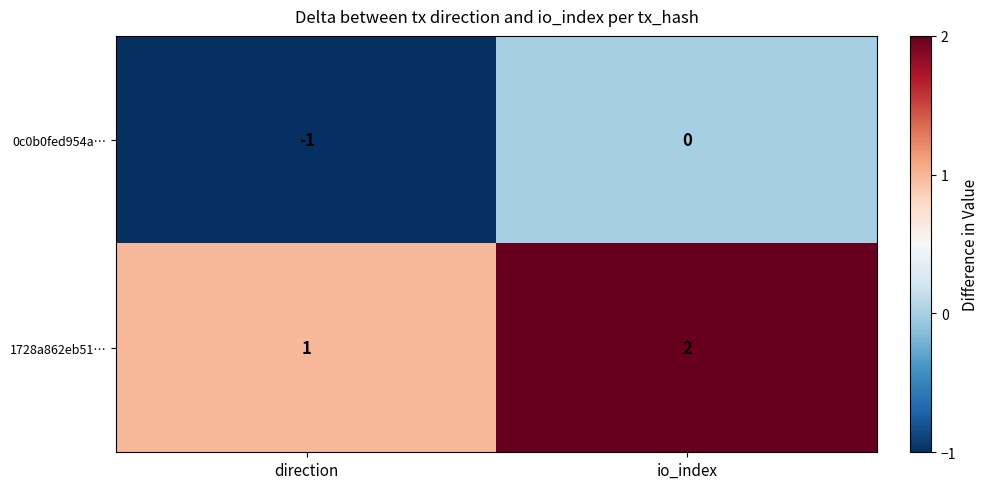

What is the smallest value displayed?

-1